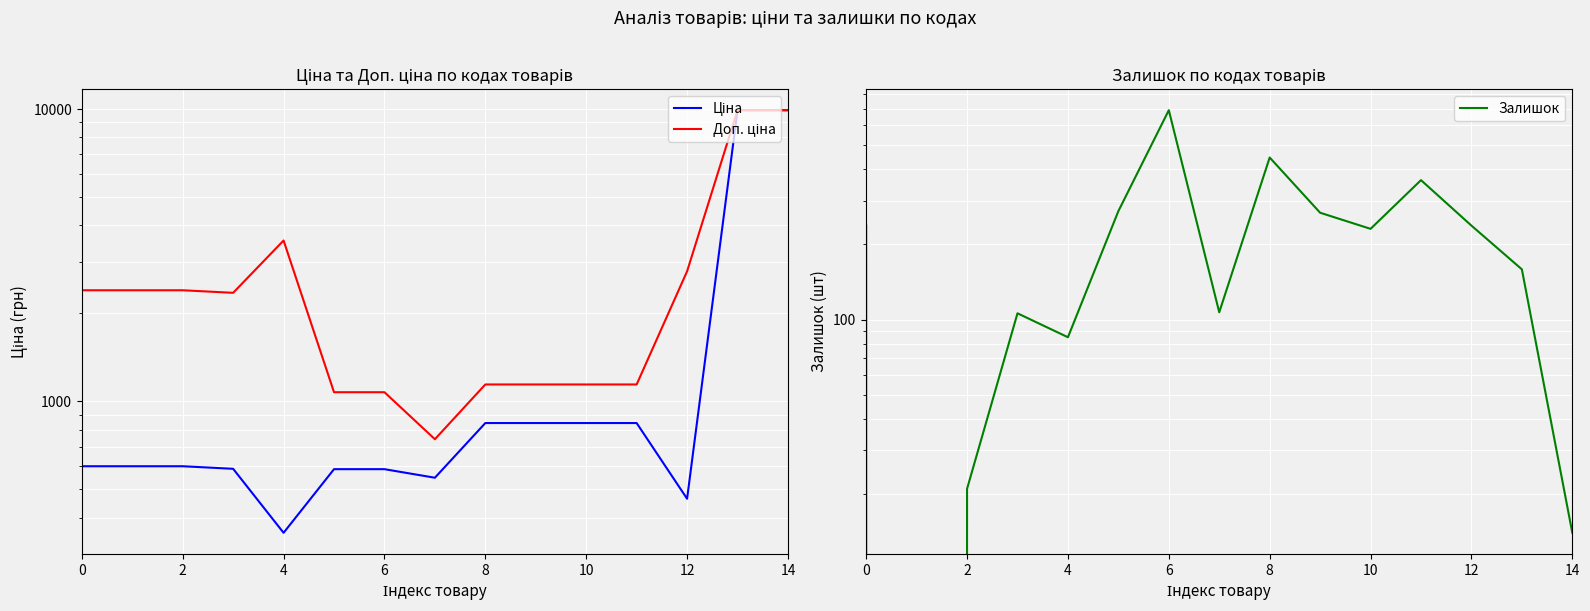

Where is Залишок nearest to the value 345?

11